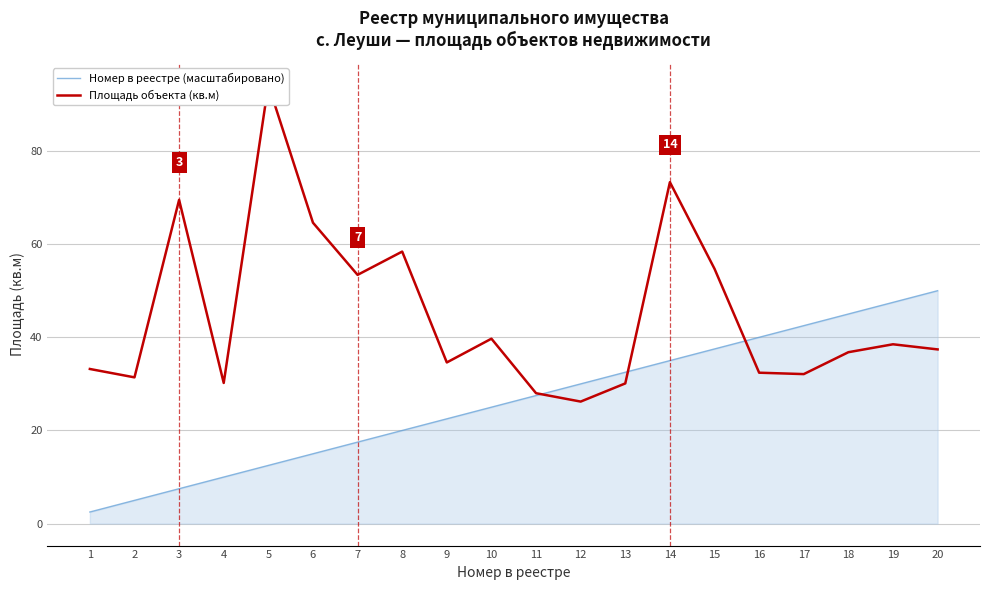

Reading left to right, list all the values displayed in this chart.

Номер в реестре (масштабировано): 2.5	5.0	7.5	10.0	12.5	15.0	17.5	20.0	22.5	25.0	27.5	30.0	32.5	35.0	37.5	40.0	42.5	45.0	47.5	50.0
Площадь объекта (кв.м): 33.2	31.4	69.5	30.2	94.2	64.6	53.4	58.4	34.6	39.7	28.0	26.2	30.1	73.3	54.7	32.4	32.1	36.8	38.5	37.4